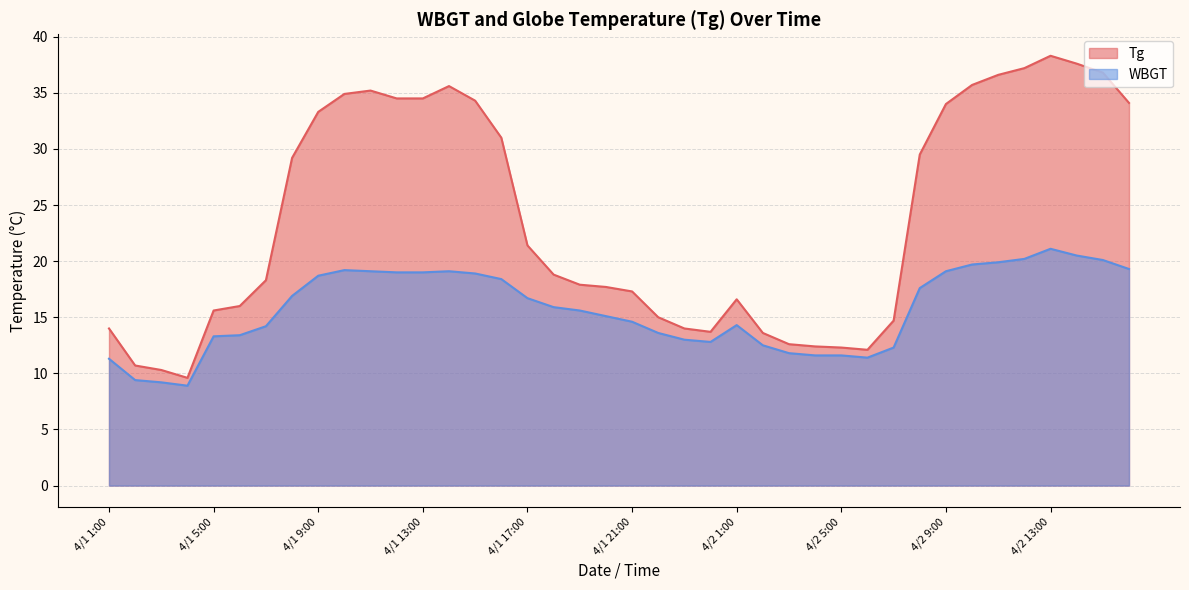

Between 4/1 22:00 and 4/1 9:00, which is larger?

4/1 9:00